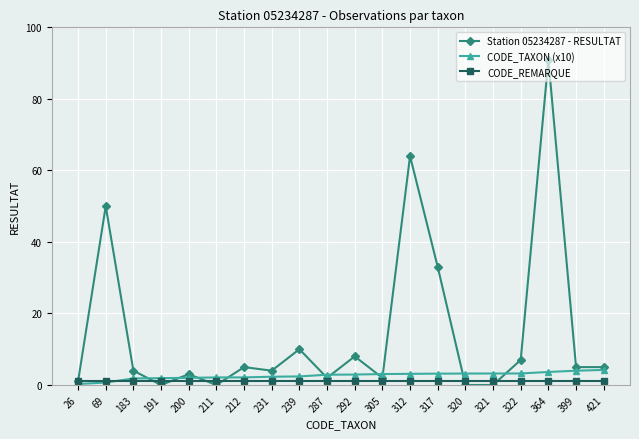

True or false: CODE_REMARQUE has a value of 1.0 at 312.

True